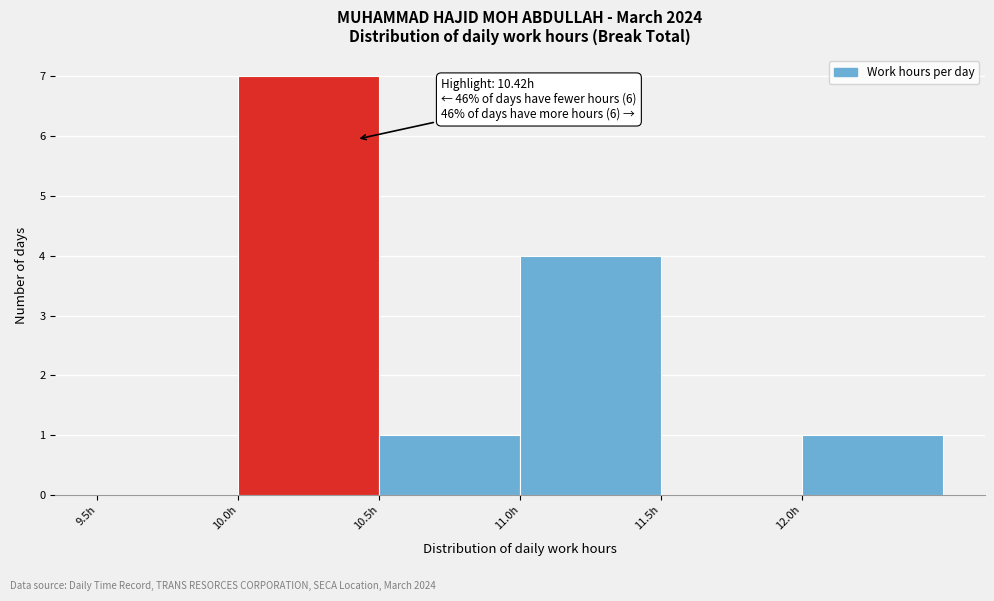

Which range on the x-axis has the tallest bar?

10.0 to 10.5